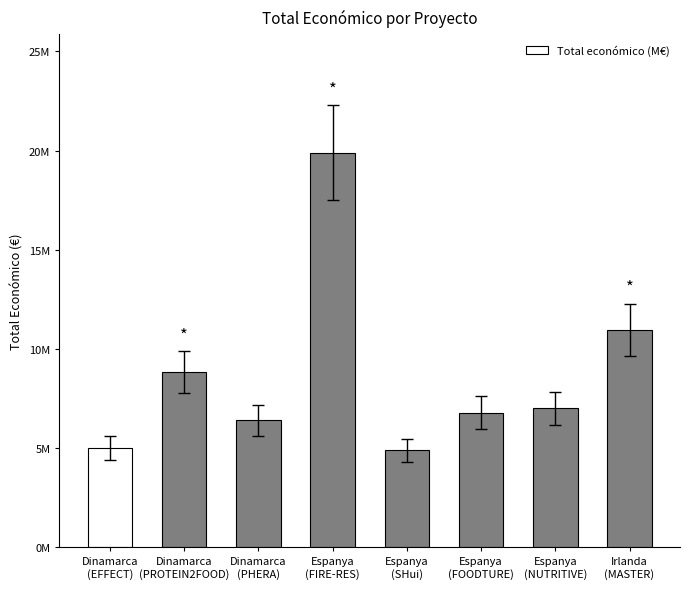

What is the label of the 6th bar from the left?

Espanya
(FOODTURE)